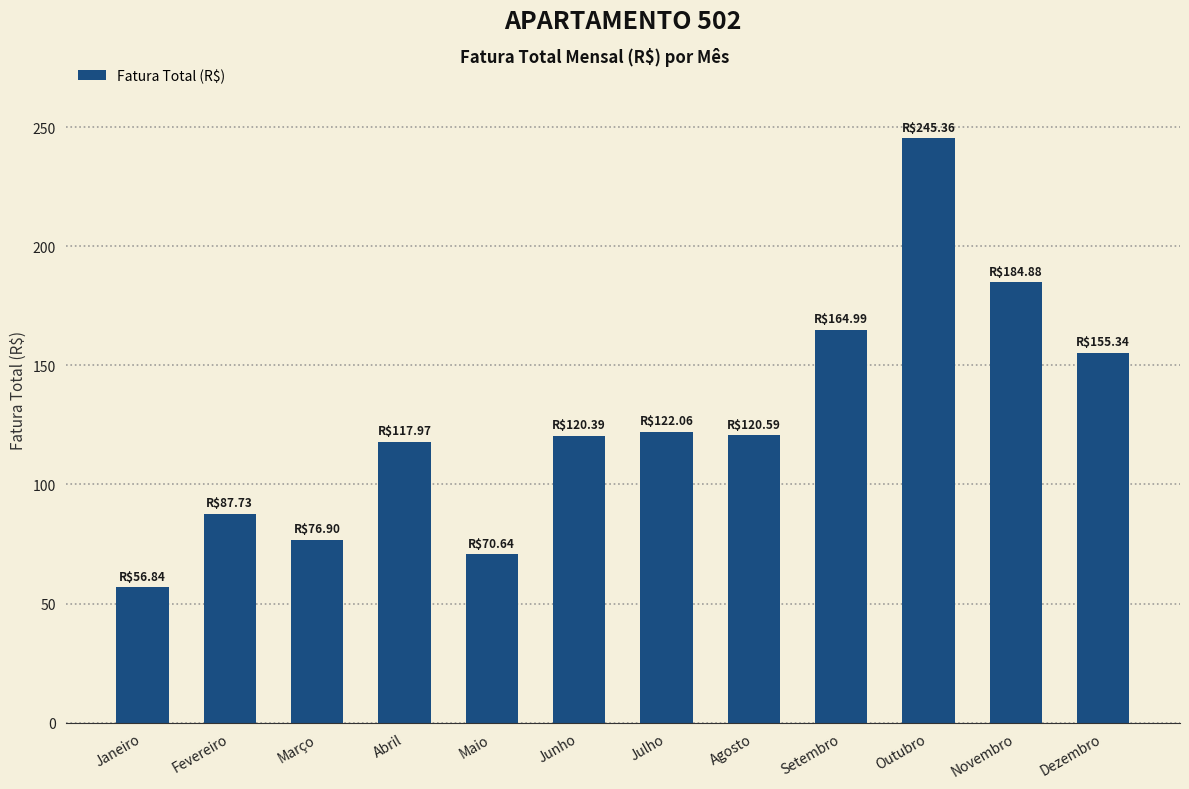

What is the change in value from Abril to Setembro?

+47.0